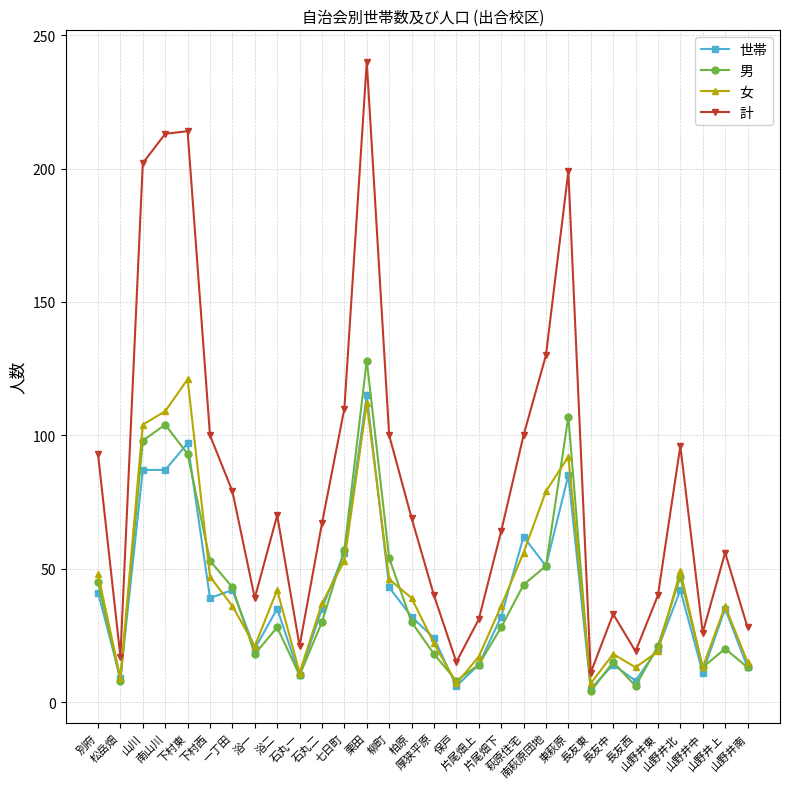

Where does the 女 series first go above 37?

別府